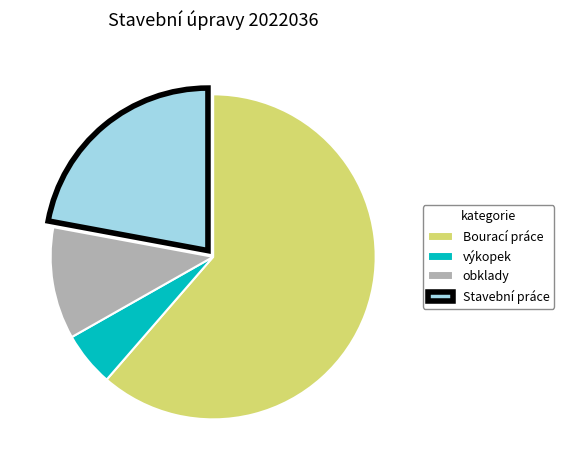

Is the sum of obklady and výkopek greater than half?

No